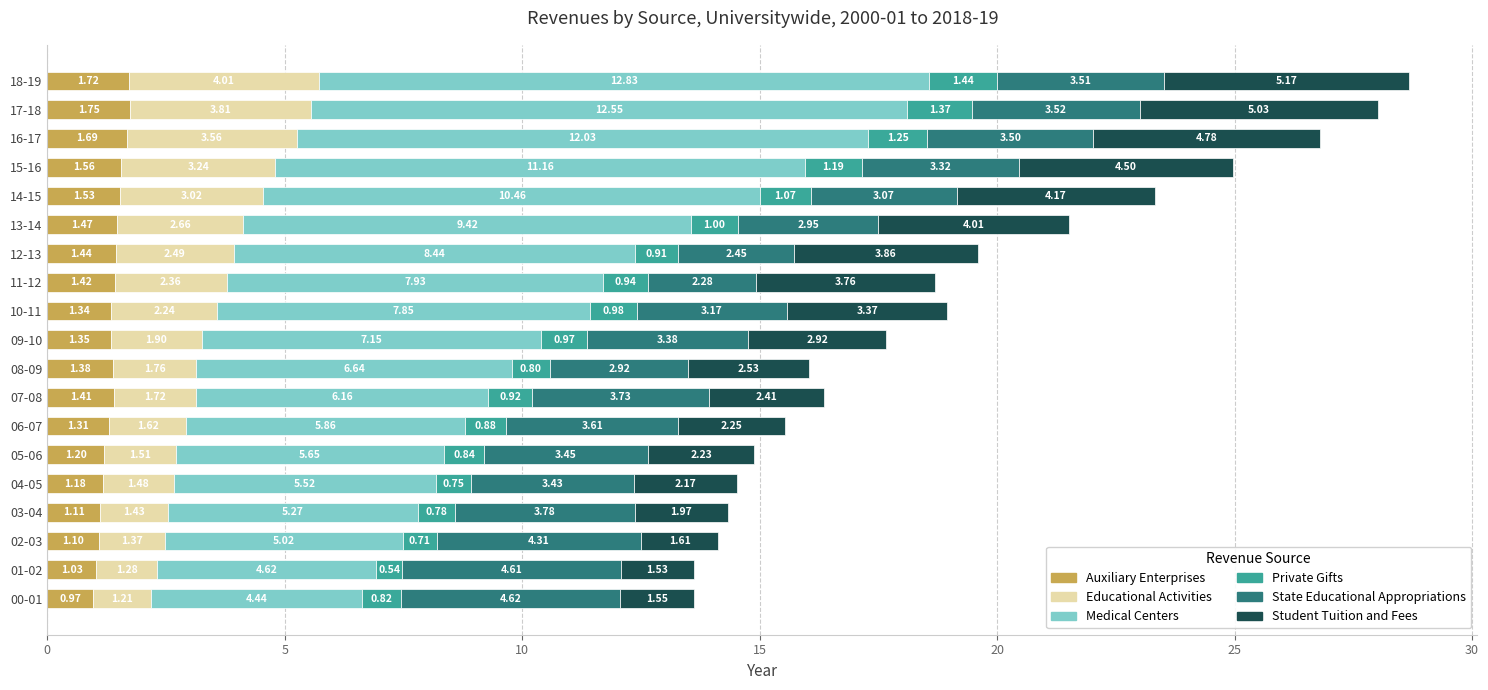

What is the difference between the Auxiliary Enterprises values at 02-03 and 16-17?

0.6